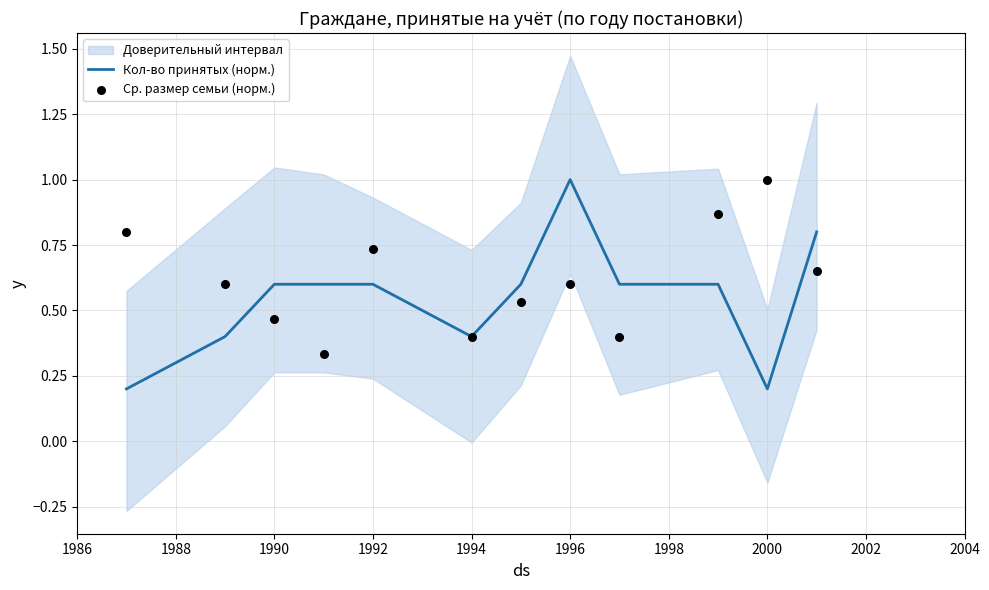

The Кол-во принятых (норм.) series shows 0.4 at 1994. True or false?

True